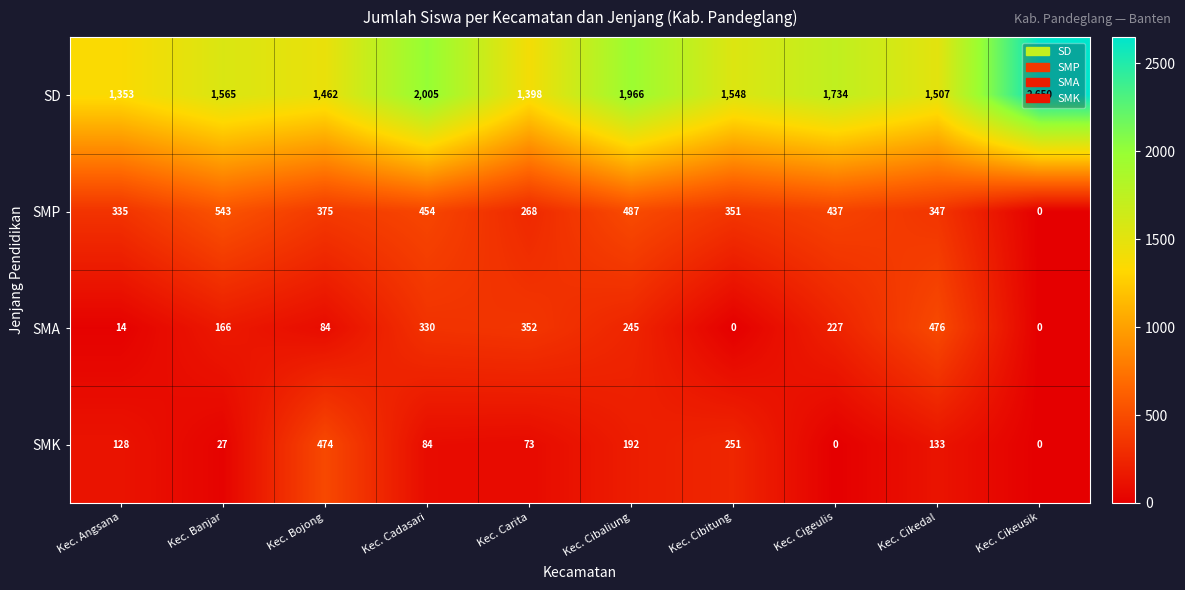

Which category has the highest value in the SD series?

Kec. Cikeusik